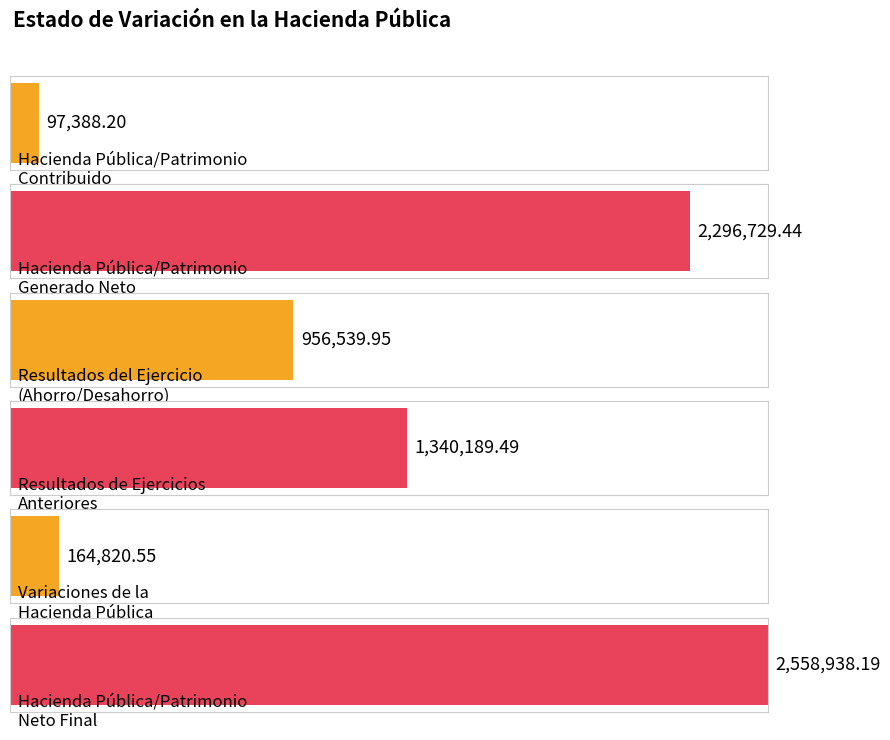

What is the change in value from Hacienda Pública/Patrimonio Generado Neto to Variaciones de la Hacienda Pública?

-2131908.9